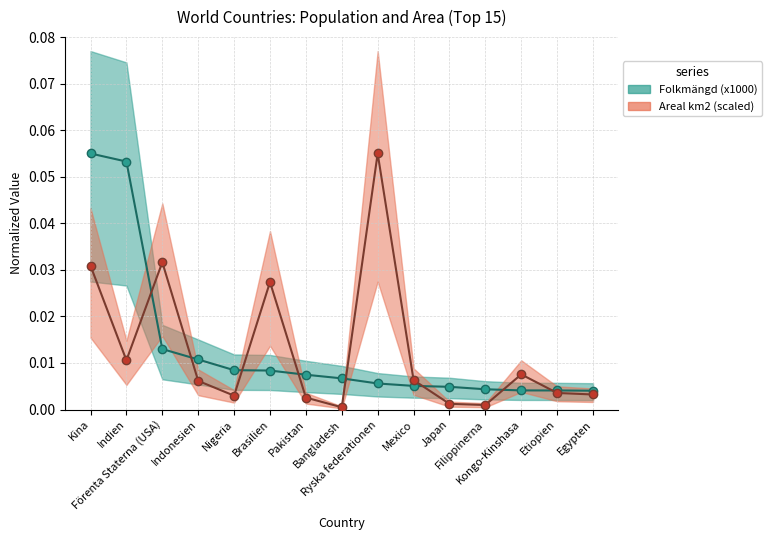

Reading left to right, what are all the values shown in this chart?

Folkmängd (x1000): Kina=0.1	Indien=0.1	Förenta Staterna (USA)=0.0	Indonesien=0.0	Nigeria=0.0	Brasilien=0.0	Pakistan=0.0	Bangladesh=0.0	Ryska federationen=0.0	Mexico=0.0	Japan=0.0	Filippinerna=0.0	Kongo-Kinshasa=0.0	Etiopien=0.0	Egypten=0.0
Areal km2 (scaled): Kina=0.0	Indien=0.0	Förenta Staterna (USA)=0.0	Indonesien=0.0	Nigeria=0.0	Brasilien=0.0	Pakistan=0.0	Bangladesh=0.0	Ryska federationen=0.1	Mexico=0.0	Japan=0.0	Filippinerna=0.0	Kongo-Kinshasa=0.0	Etiopien=0.0	Egypten=0.0